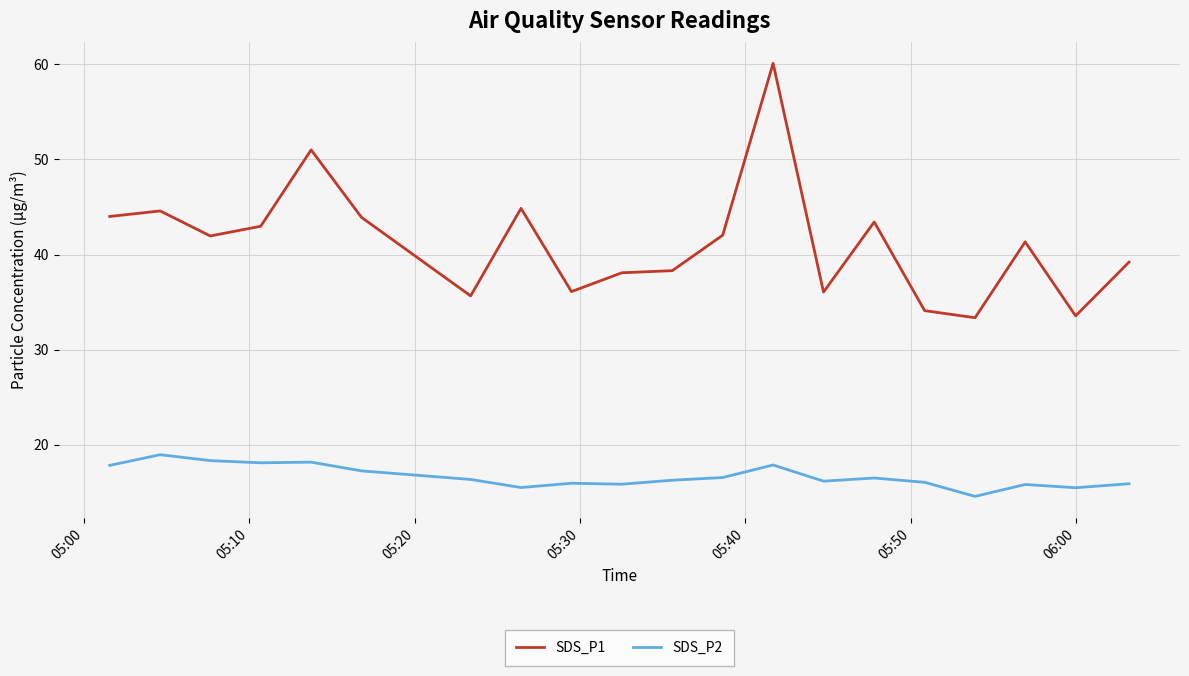

Which series has the largest range (max minus min)?

SDS_P1